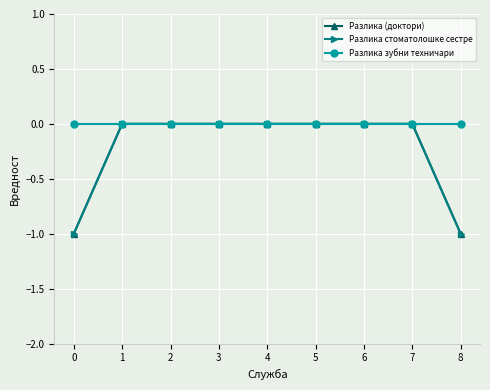

What is the sum of all Разлика стоматолошке сестре values?

-2